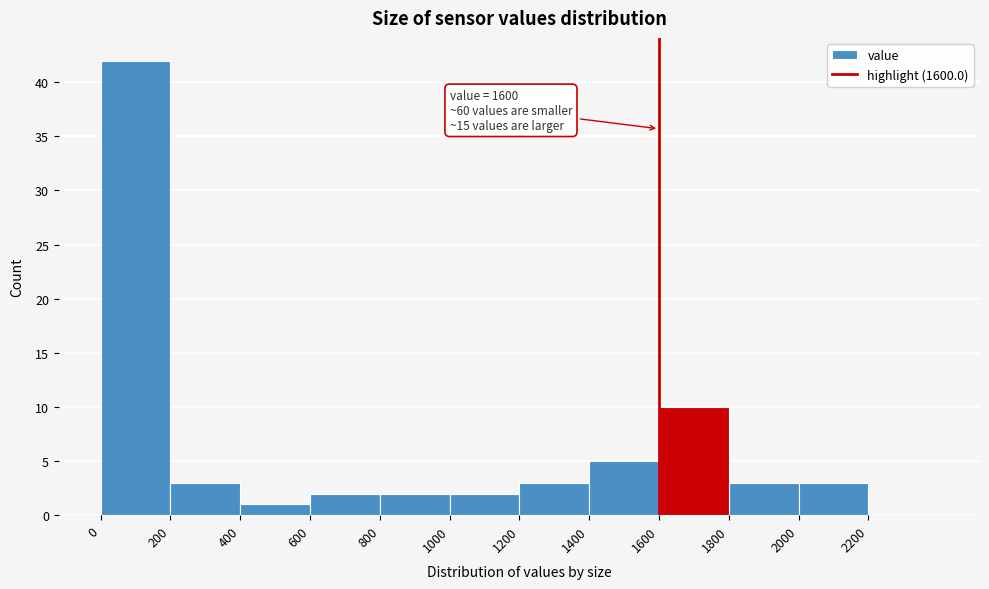

Over which range of the x-axis is the bar tallest?

0 to 200